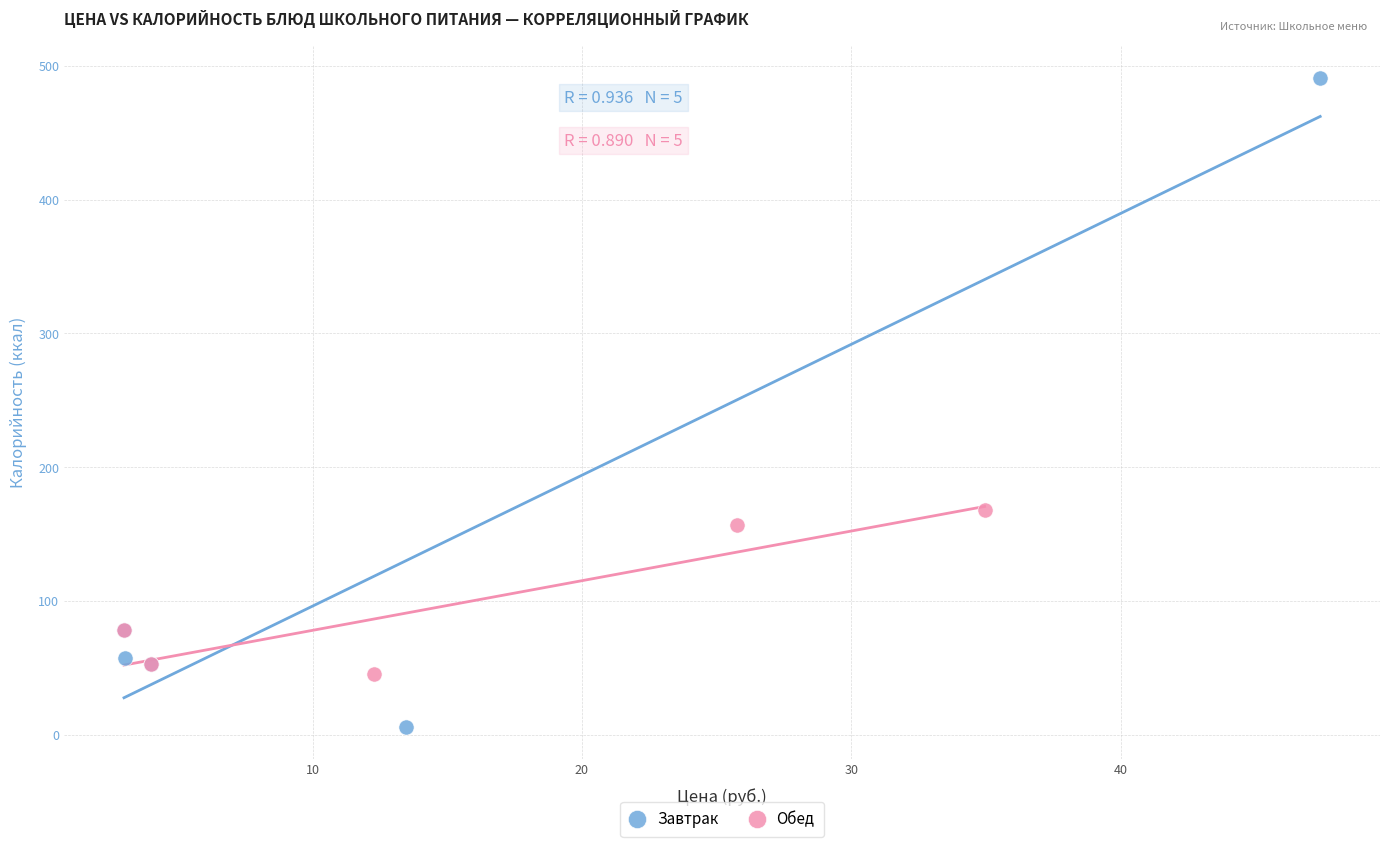

Which series contains the highest Y value?

Завтрак